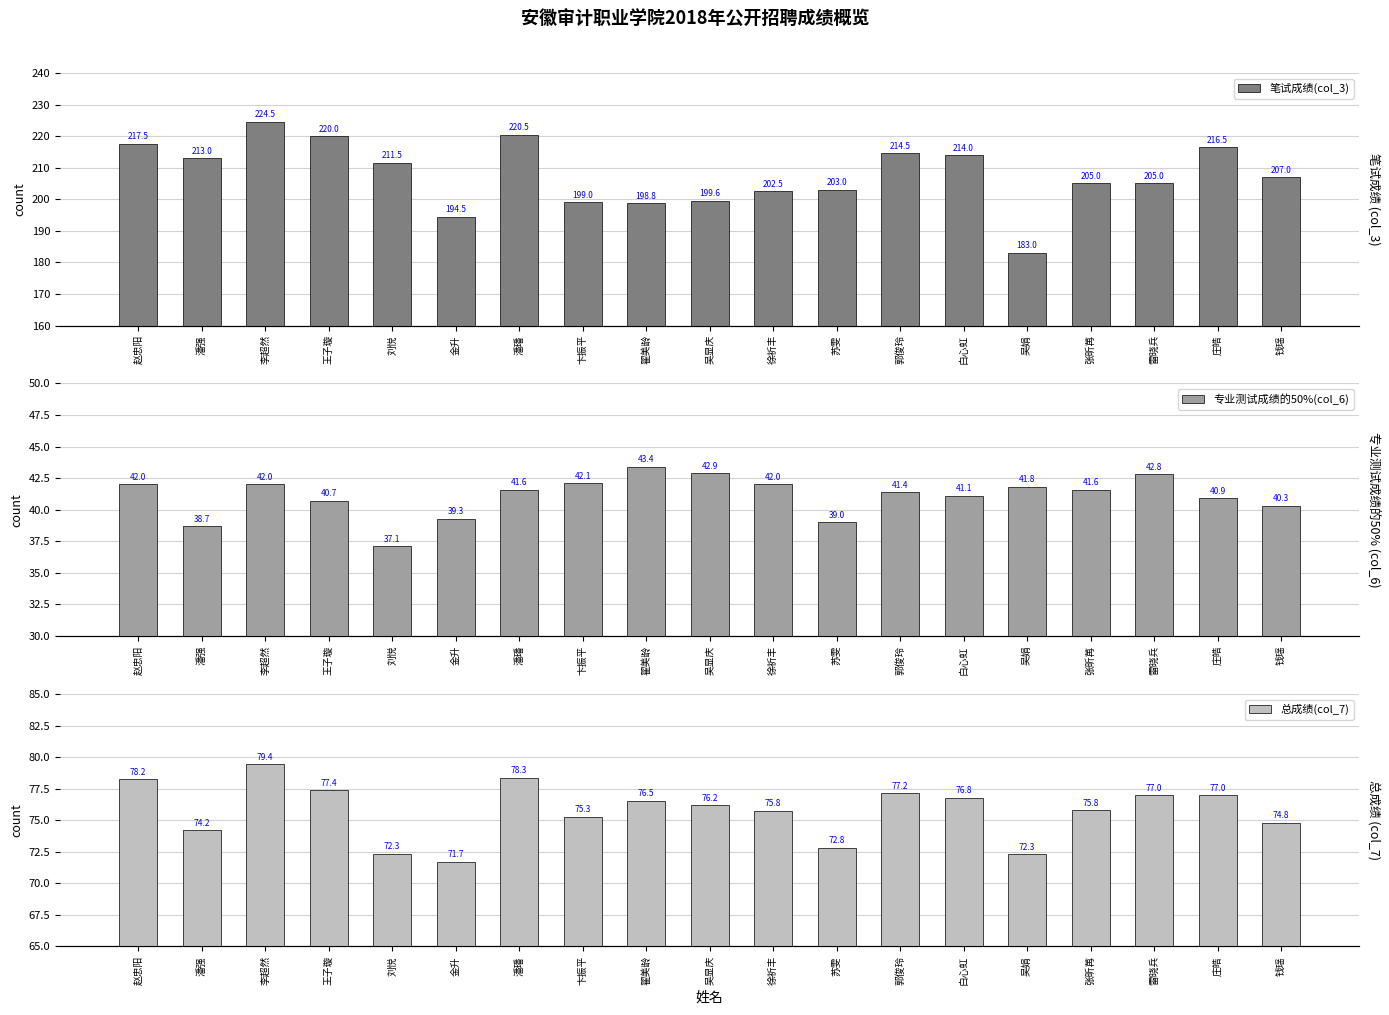

Where does the 总成绩(col_7) series first go above 76?

赵忠阳